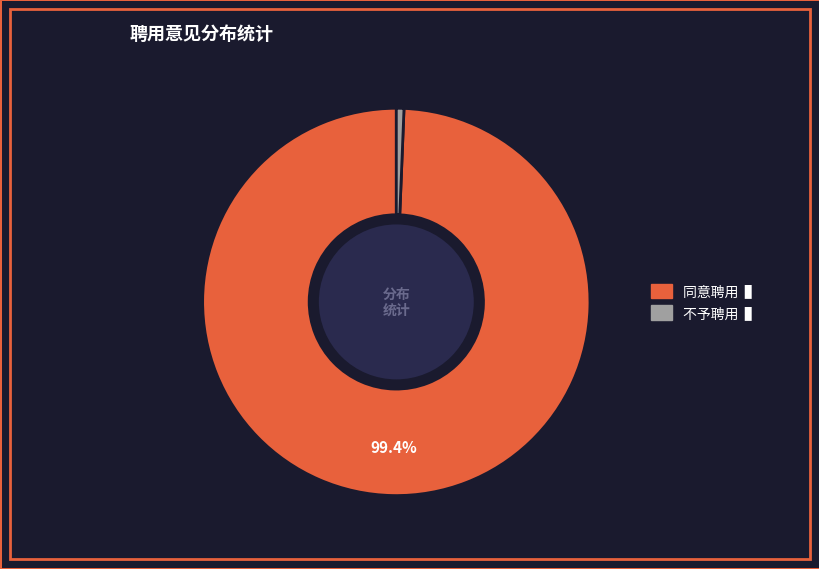

How much of the chart is everything except 同意聘用?

0.6%